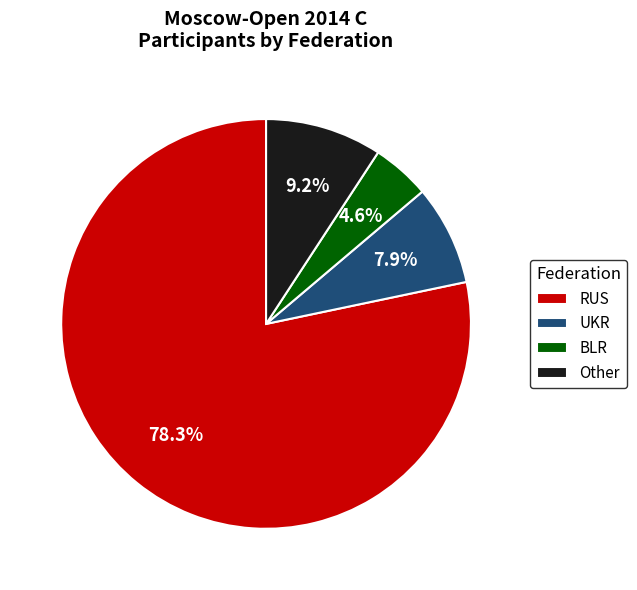

Which category has the smallest portion of the pie?

BLR